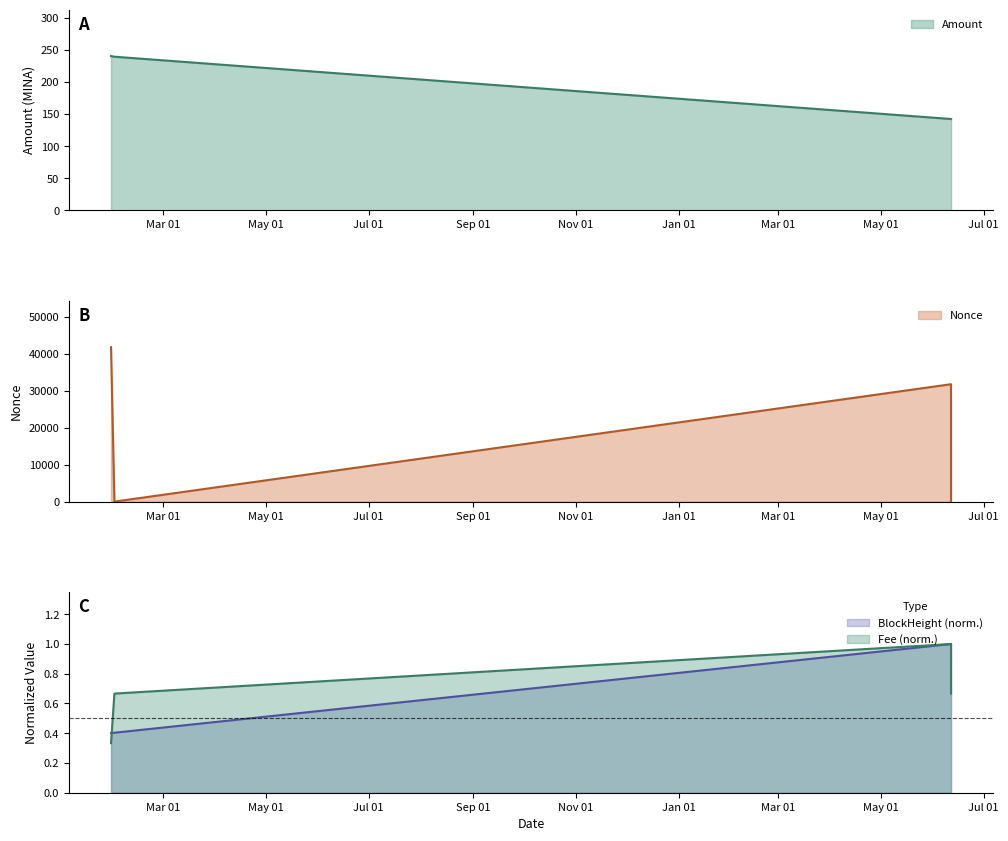

True or false: Amount has a value of 142.5 at 2023-06-11 16:48.

True